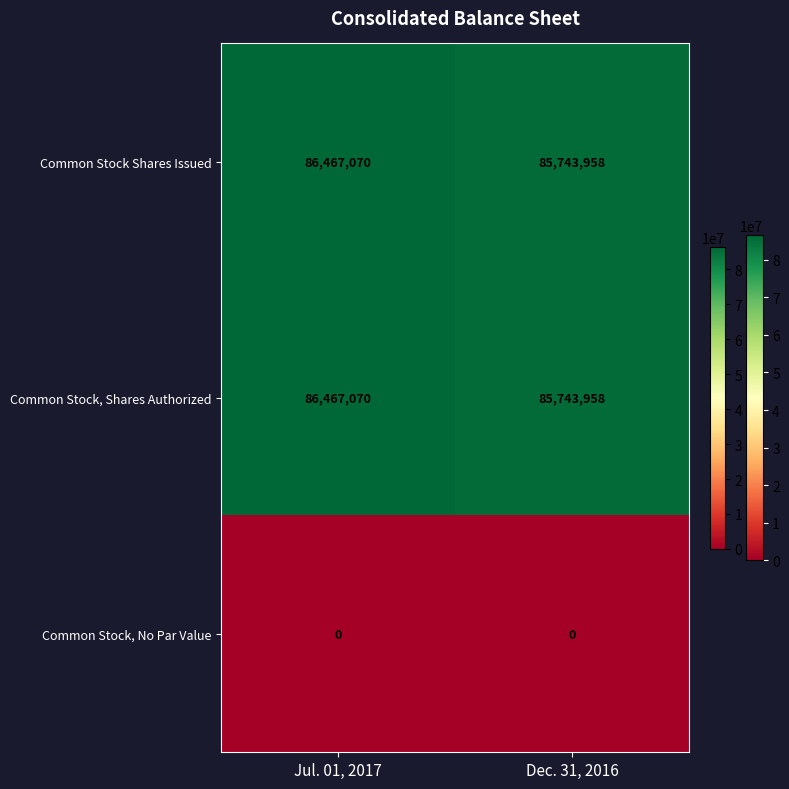

The value of Common Stock Shares Issued at Dec. 31, 2016 is 85743958. True or false?

True